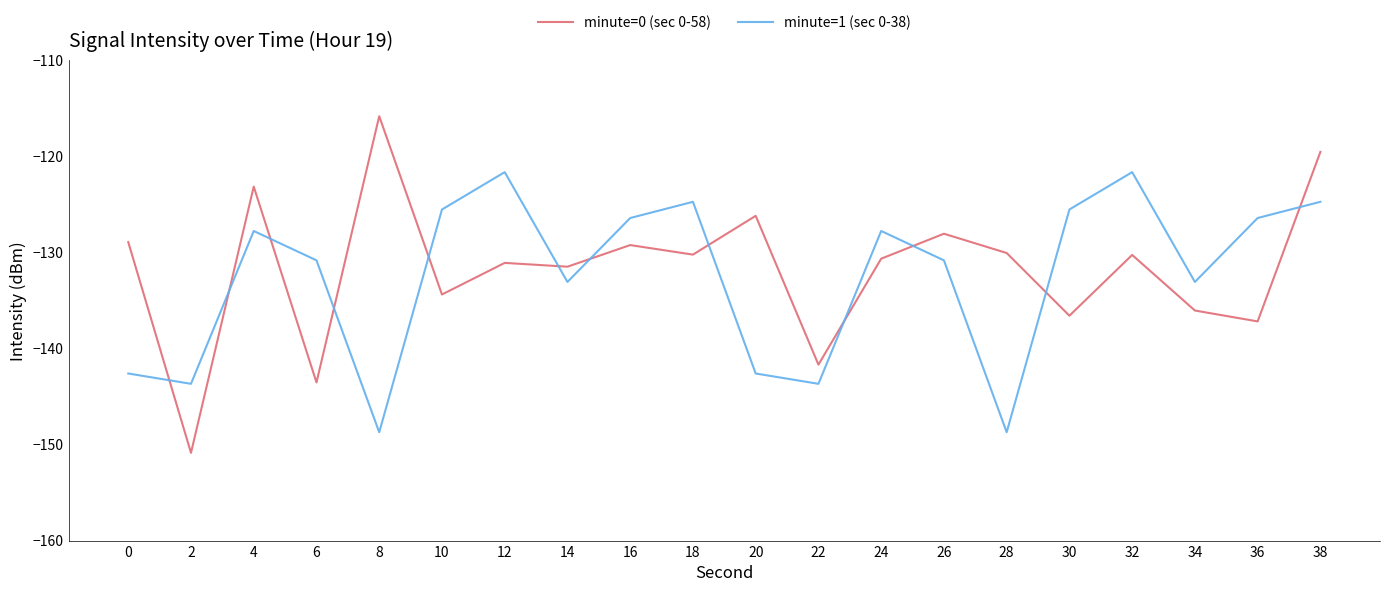

At which category does minute=1 (sec 0-38) reach its first local peak?

4